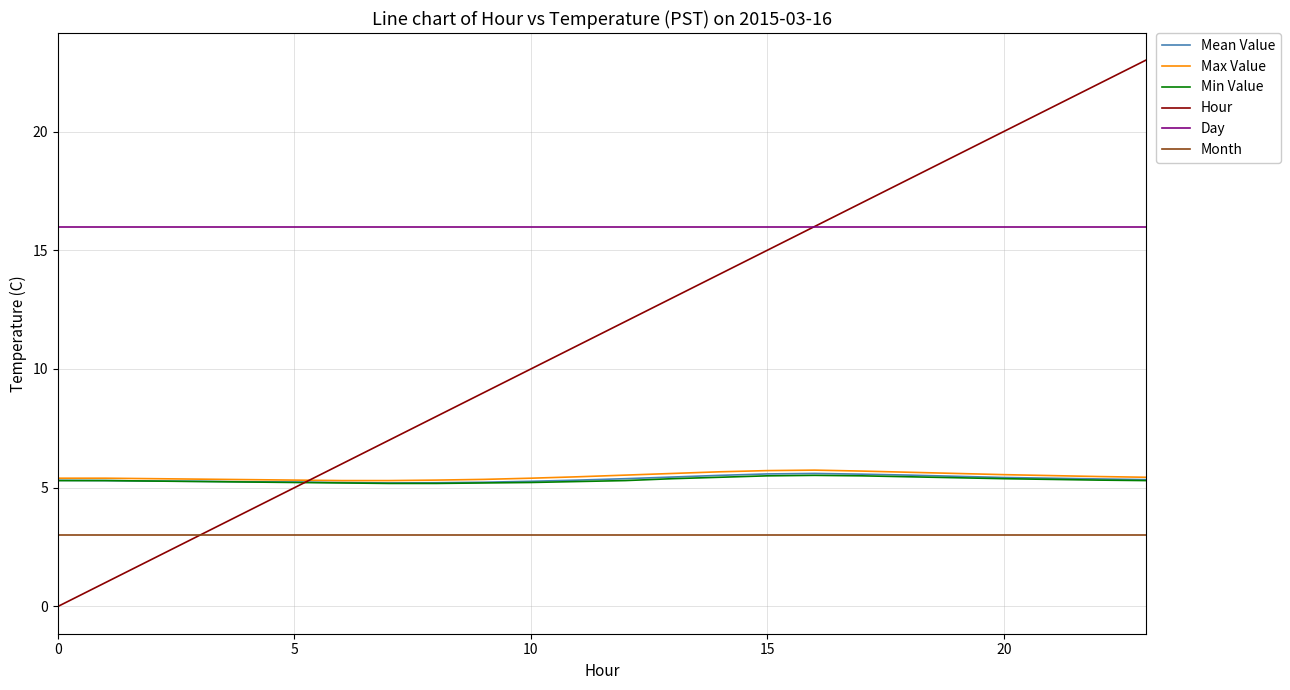

What is the maximum value for Max Value?

5.7